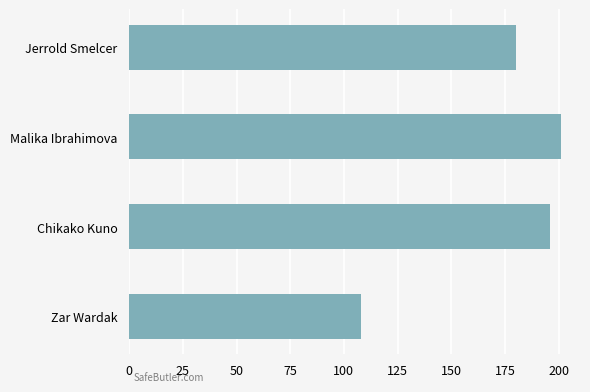

Reading top to bottom, transcribe all the data shown in this chart.

Jerrold Smelcer=180	Malika Ibrahimova=201	Chikako Kuno=196	Zar Wardak=108